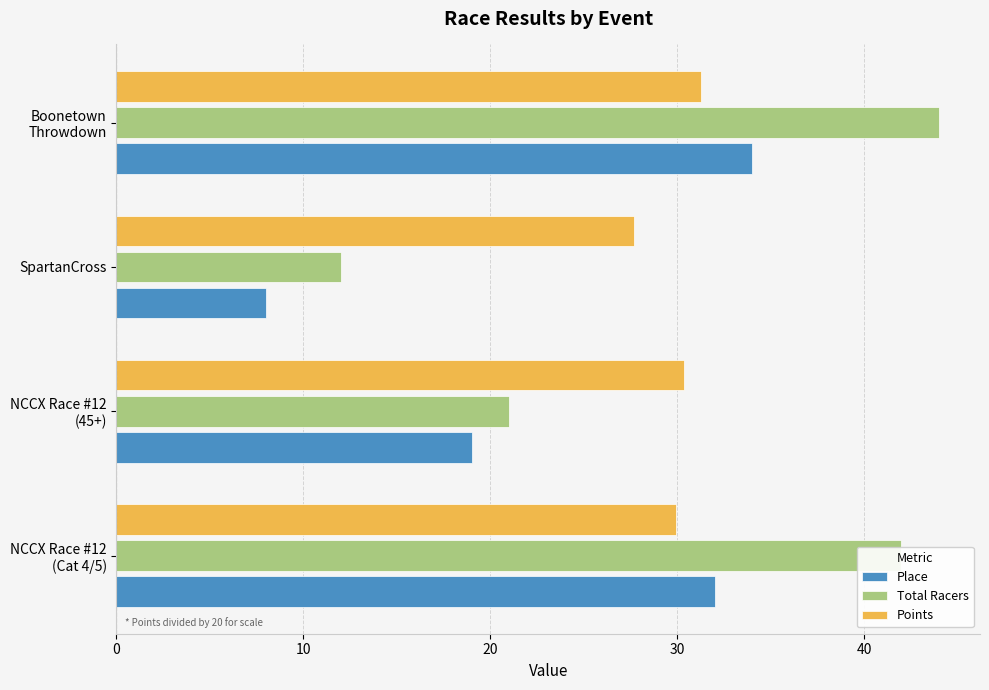

What is the sum of all Points values?

119.2